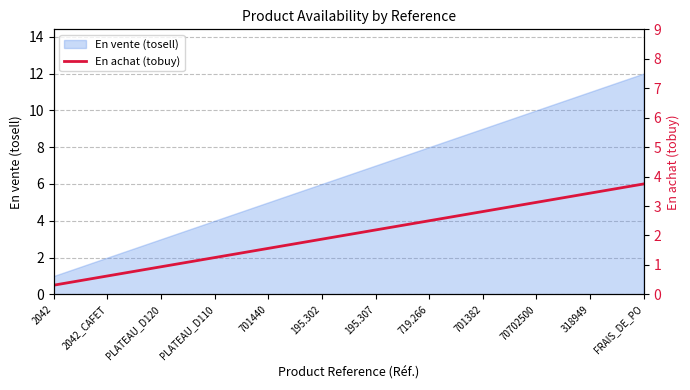

Where does the data first go above 3?

195.307